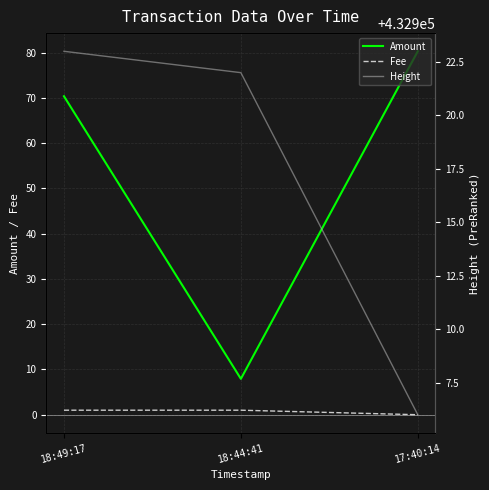

What is the minimum value for Height?

432906.0